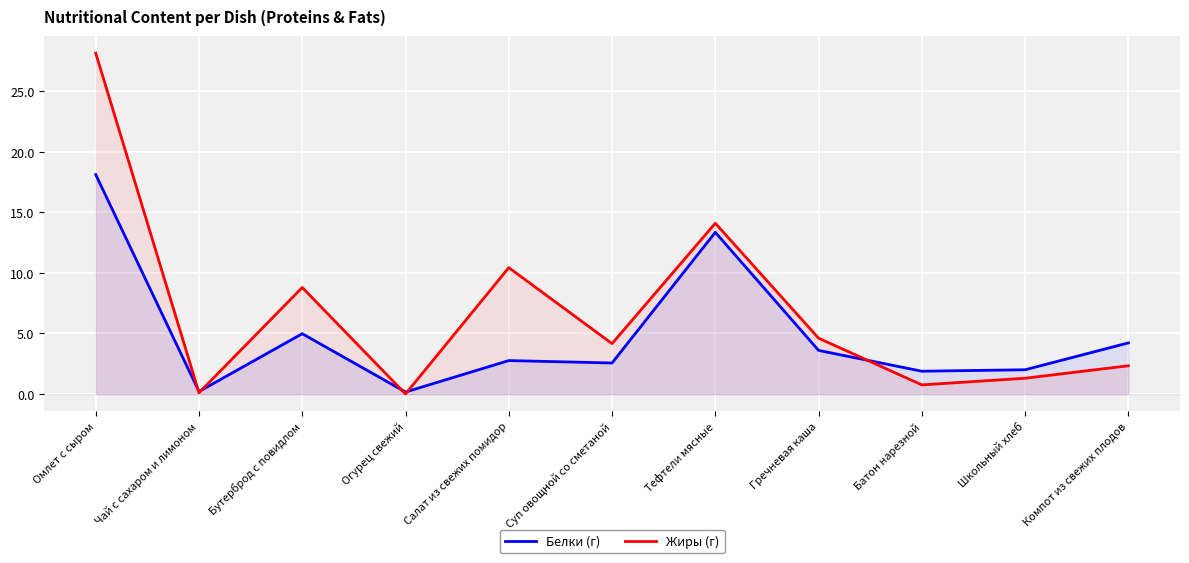

The Жиры (г) series shows 14.8 at Салат из свежих помидор. True or false?

False